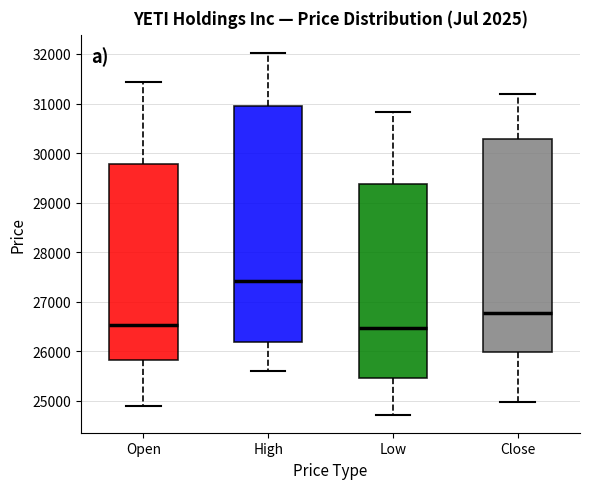

Where does the upper whisker of the box for Low end on the y-axis? The values are not printed on the chart, so give them approximately, as read against the axis.

30800